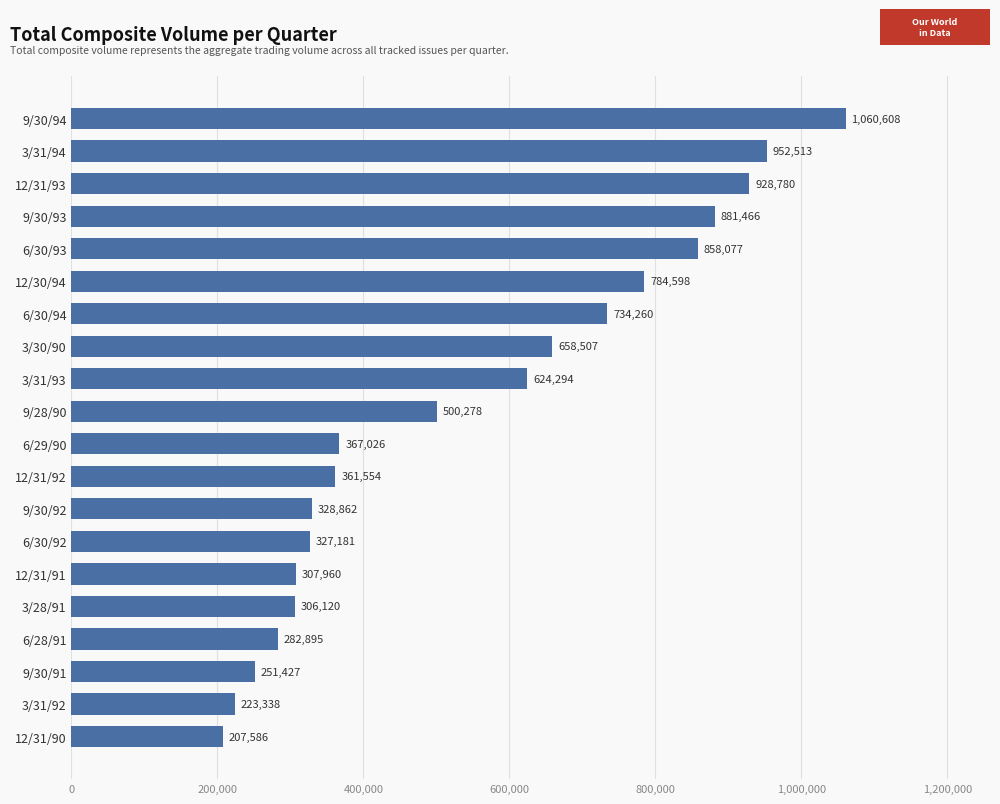

Reading bottom to top, list all the values displayed in this chart.

12/31/90=207586	3/31/92=223338	9/30/91=251427	6/28/91=282895	3/28/91=306120	12/31/91=307960	6/30/92=327181	9/30/92=328862	12/31/92=361554	6/29/90=367026	9/28/90=500278	3/31/93=624294	3/30/90=658507	6/30/94=734260	12/30/94=784598	6/30/93=858077	9/30/93=881466	12/31/93=928780	3/31/94=952513	9/30/94=1060608